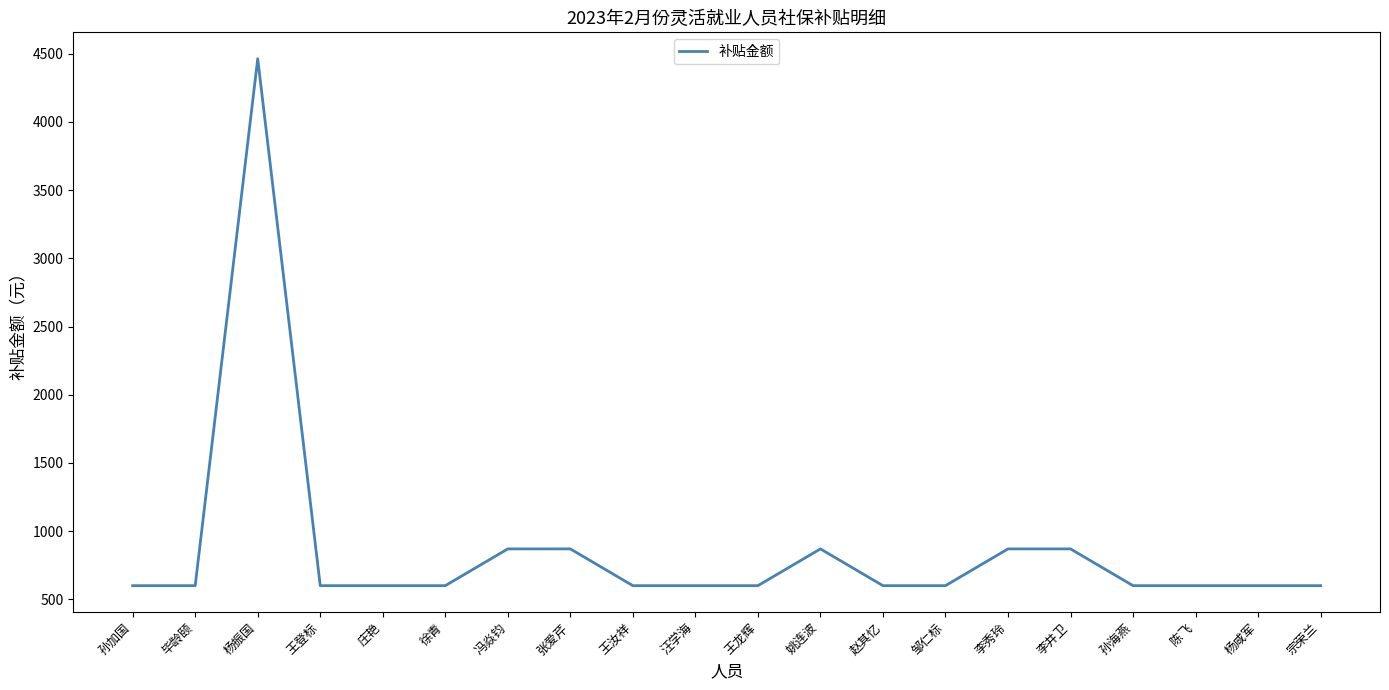

What is the difference between the maximum and minimum values?

3865.0